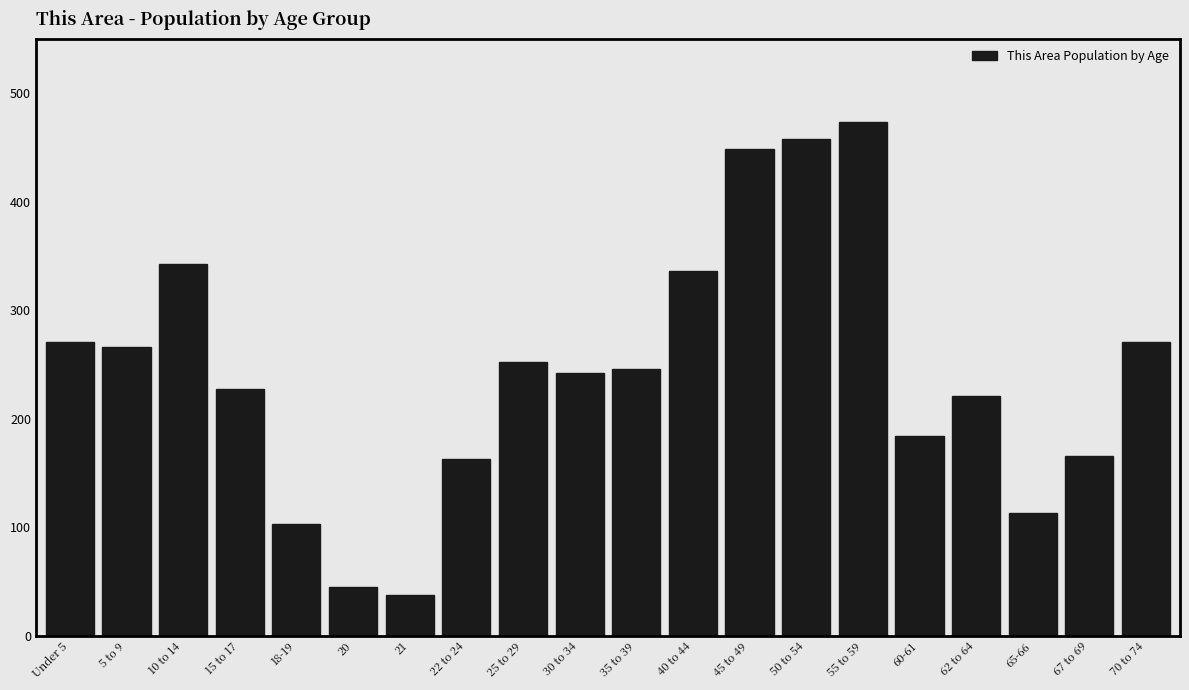

Reading left to right, extract all data points from this chart.

Under 5=271	5 to 9=266	10 to 14=343	15 to 17=227	18-19=103	20=45	21=38	22 to 24=163	25 to 29=252	30 to 34=242	35 to 39=246	40 to 44=336	45 to 49=449	50 to 54=458	55 to 59=473	60-61=184	62 to 64=221	65-66=113	67 to 69=166	70 to 74=271